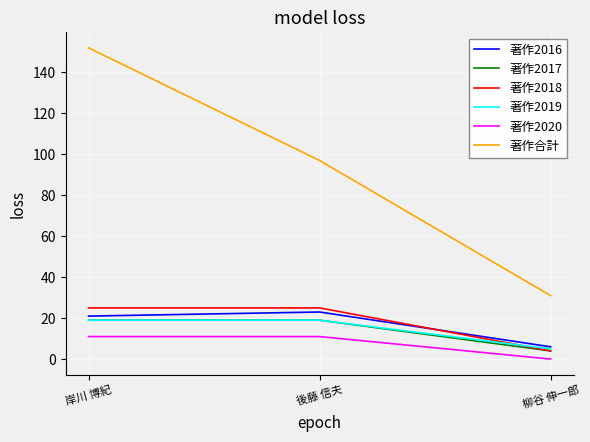

The 著作2018 series shows 4 at 柳谷 伸一郎. True or false?

True